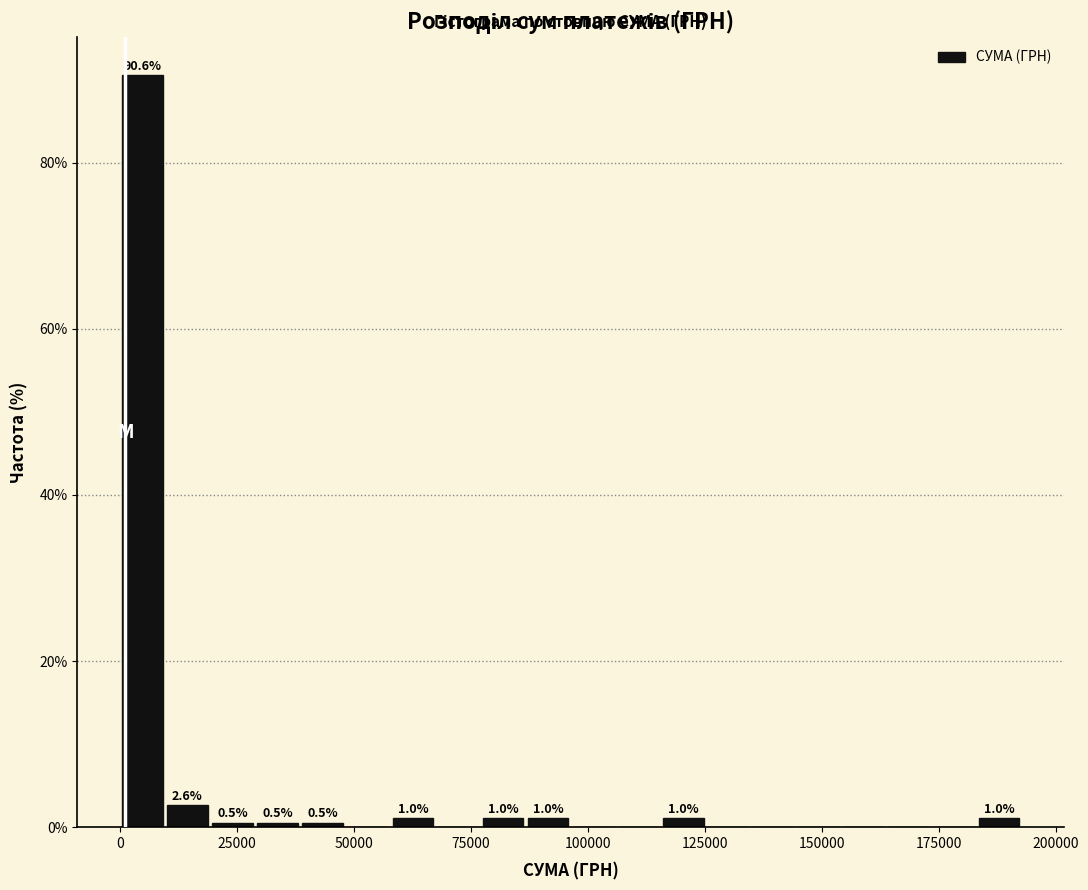

Read against the x-axis, roughly where is the centre of the tallest bar?

5000